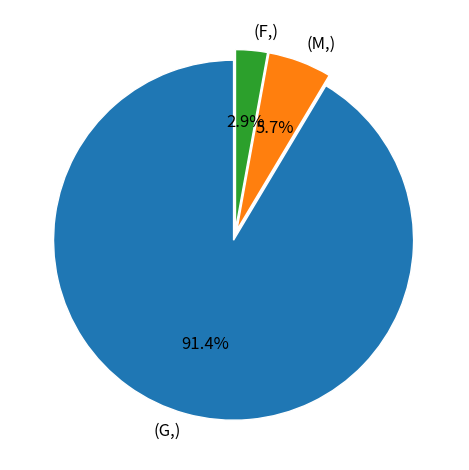

Is there a majority slice in this chart?

Yes